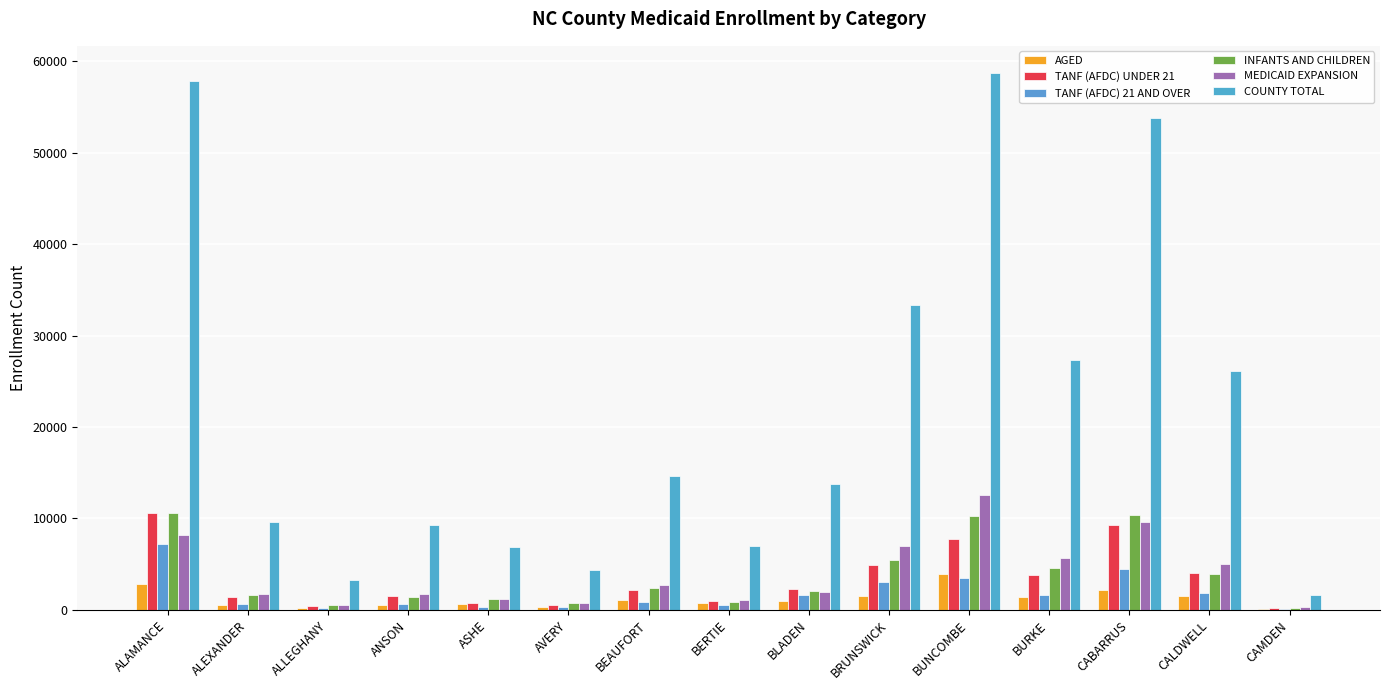

What is the minimum value shown in the chart?

85